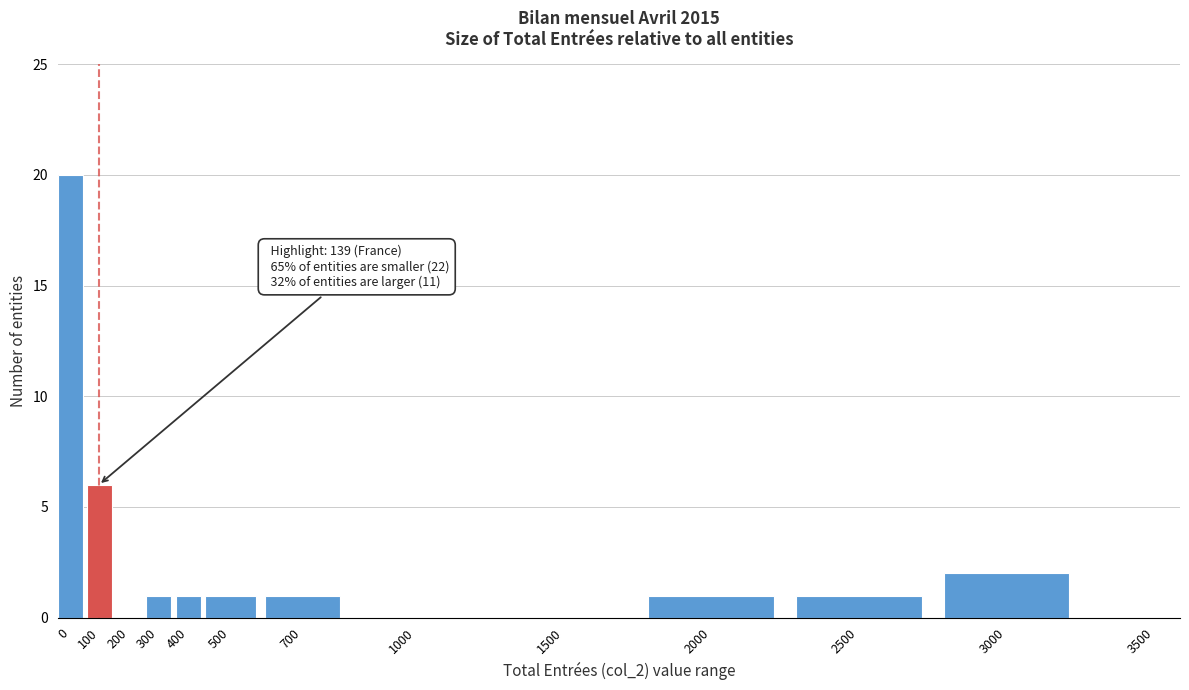

Reading left to right, what are all the values shown in this chart?

0=20	100=6	200=0	300=1	400=1	500=1	700=1	1000=0	1500=0	2000=1	2500=1	3000=2	3500=0